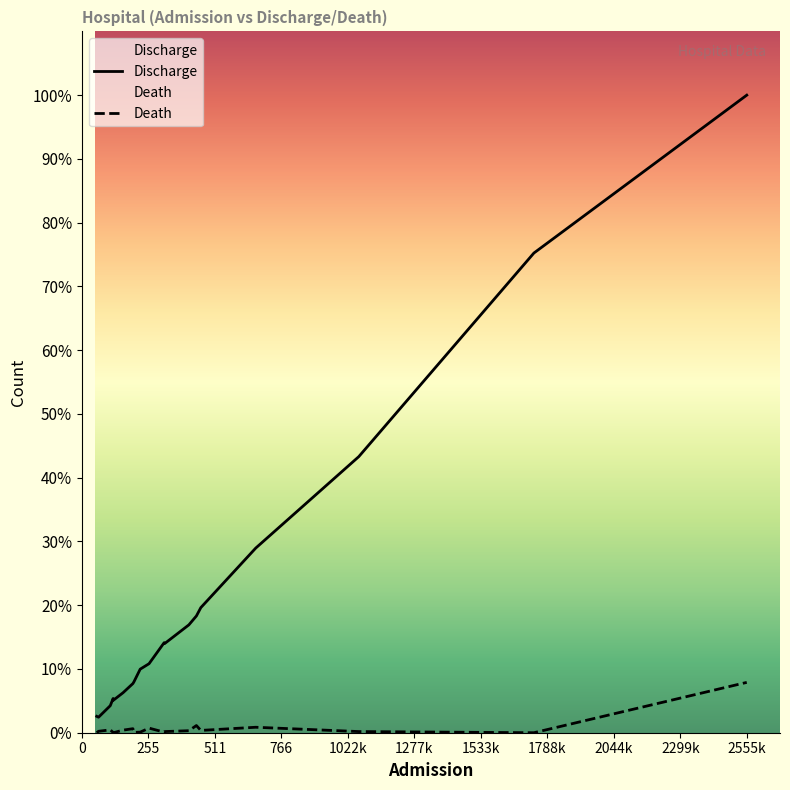

Which series changed the most between Kabale RRH and Mbale RRH?

Discharge